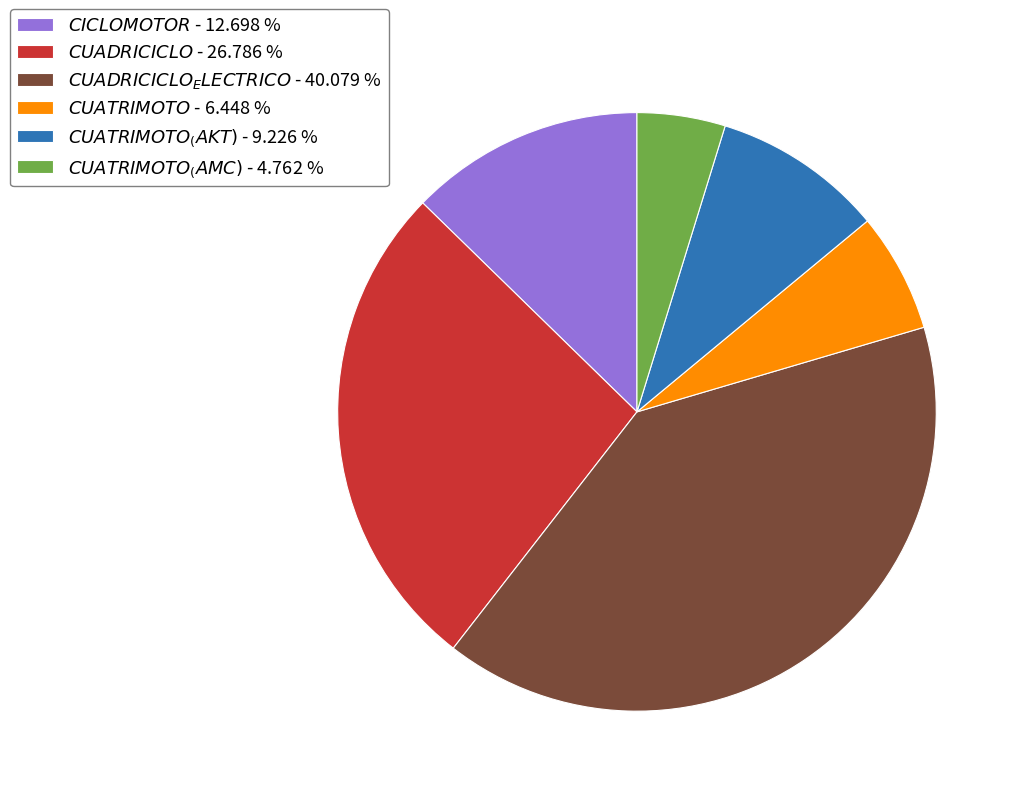

Does any single category account for the majority?

No